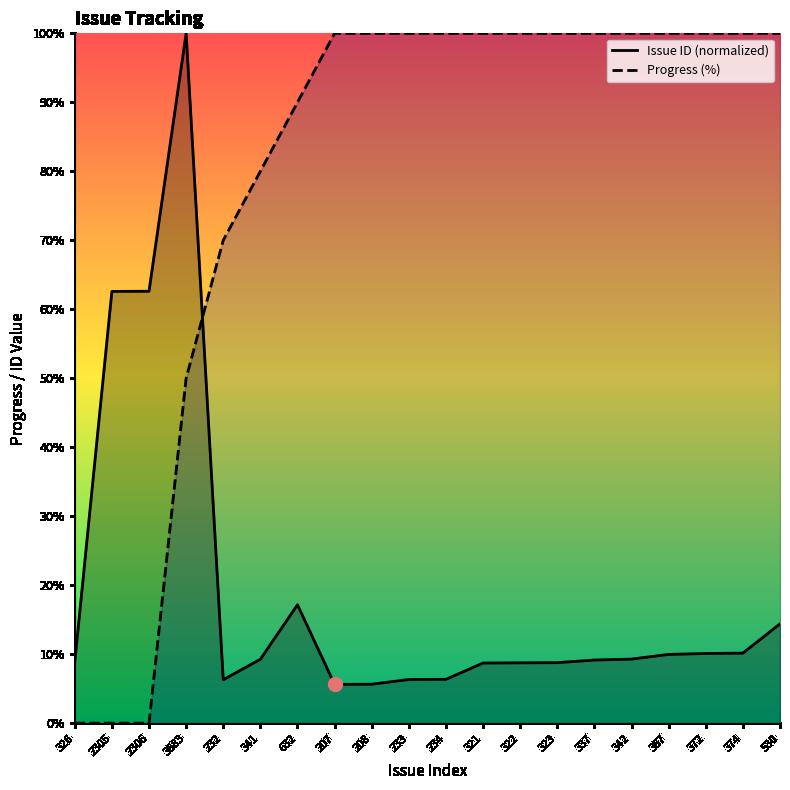

Where is the first local maximum for Issue ID (normalized)?

3683